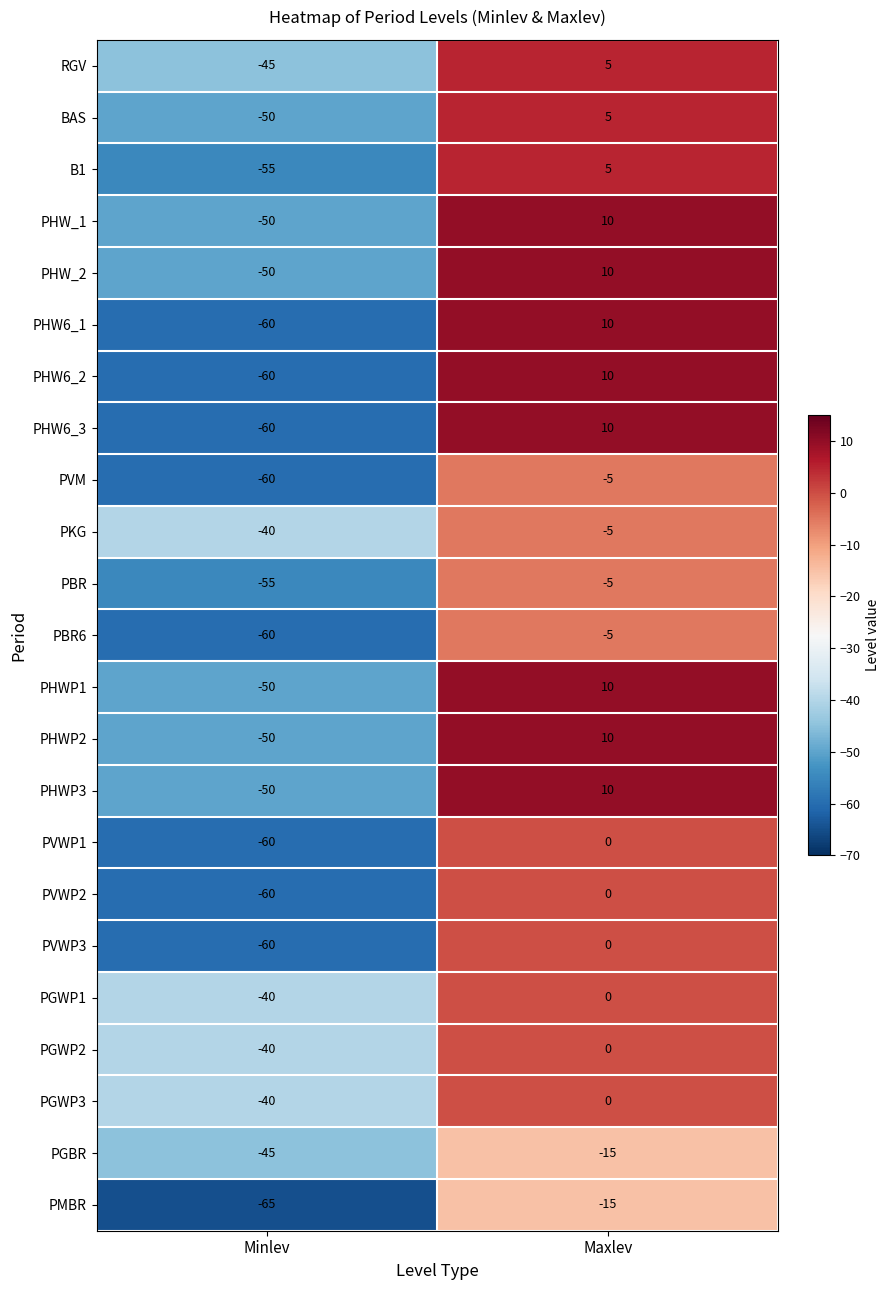

The PHWP3 series shows -28 at Minlev. True or false?

False